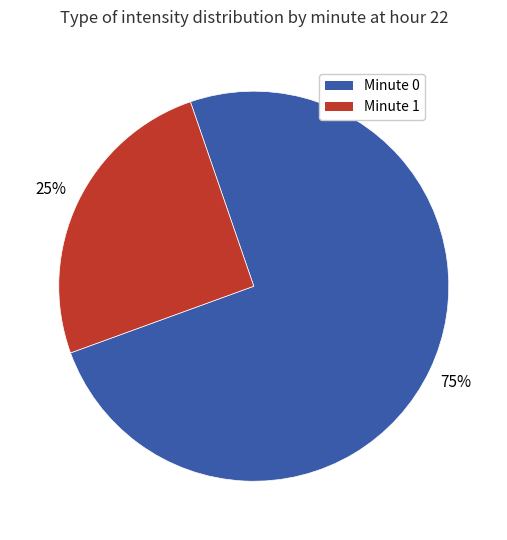

How many slices are in this pie chart?

2